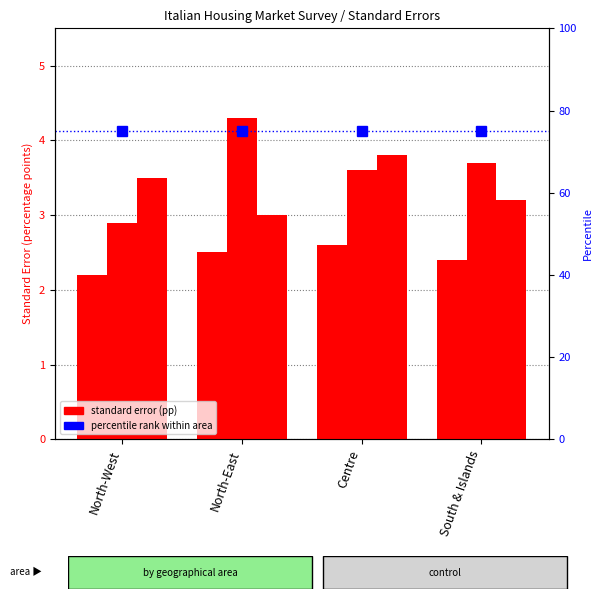

Rank the series by their maximum value, from lowest to highest.

Total macro area, non-urban areas, urban areas, percentile rank within area